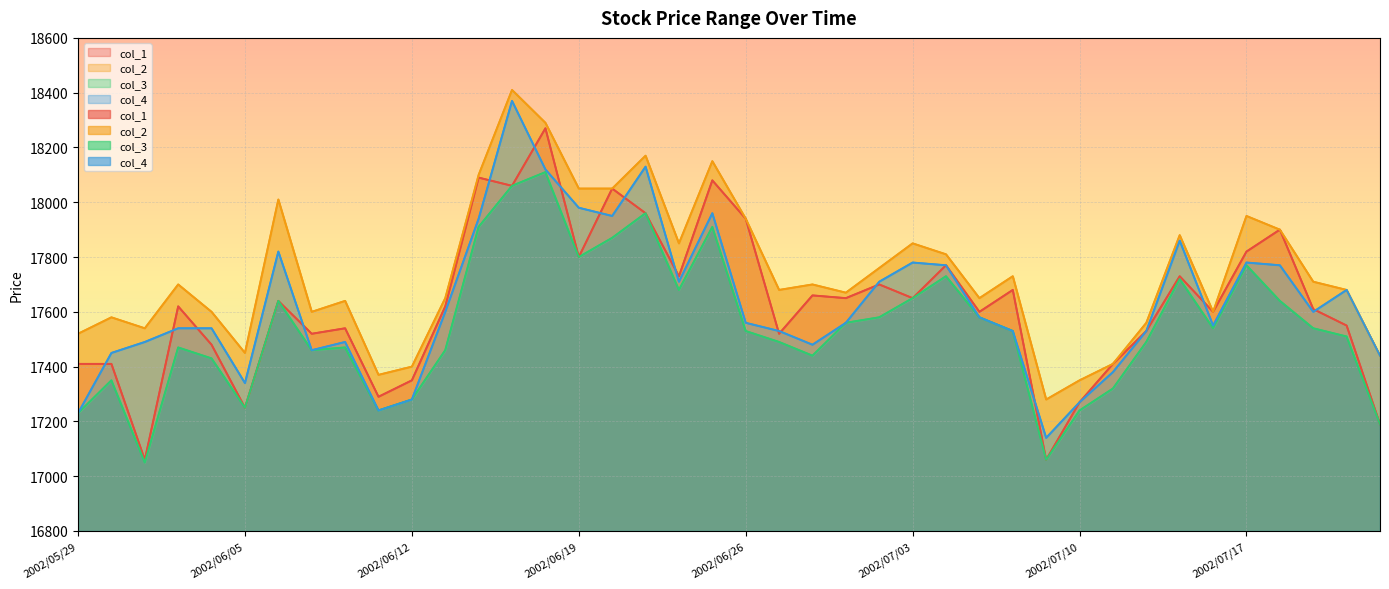

Where is col_3 nearest to the value 17580?

2002/07/02